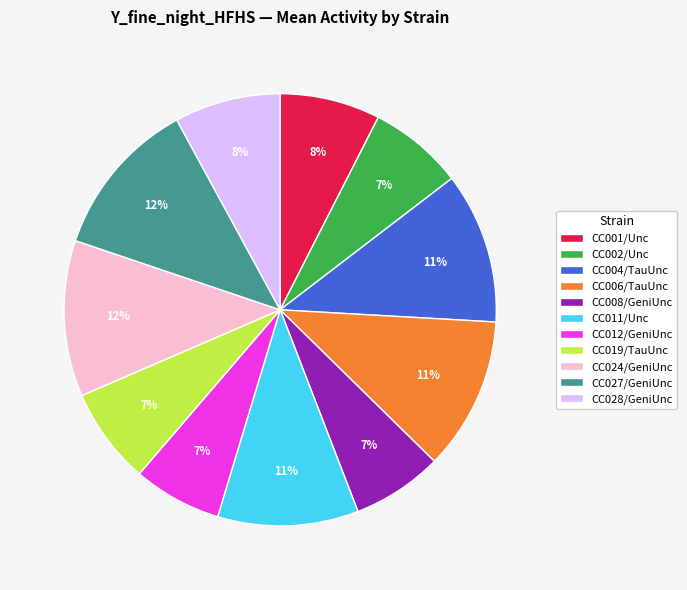

Count the number of slices in the pie.

11